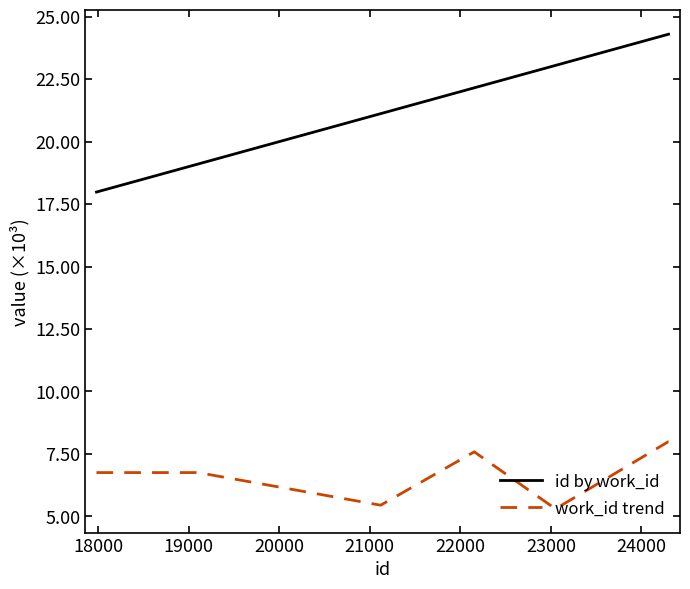

What is the minimum value for work_id trend?

5.3